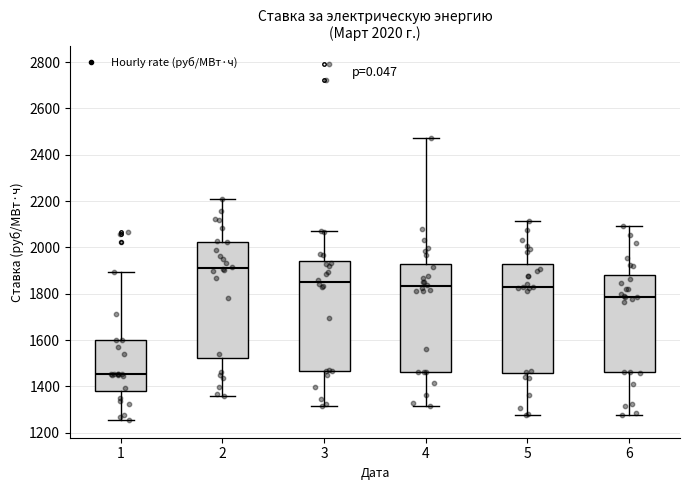

Which box is the tallest, from its lower edge to its upper edge?

2